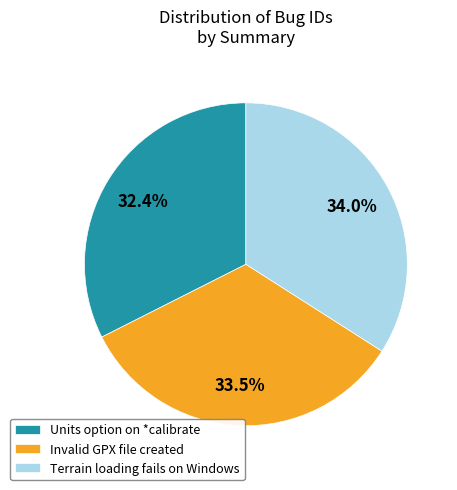

Which has a higher value, Units option on *calibrate or Terrain loading fails on Windows?

Terrain loading fails on Windows